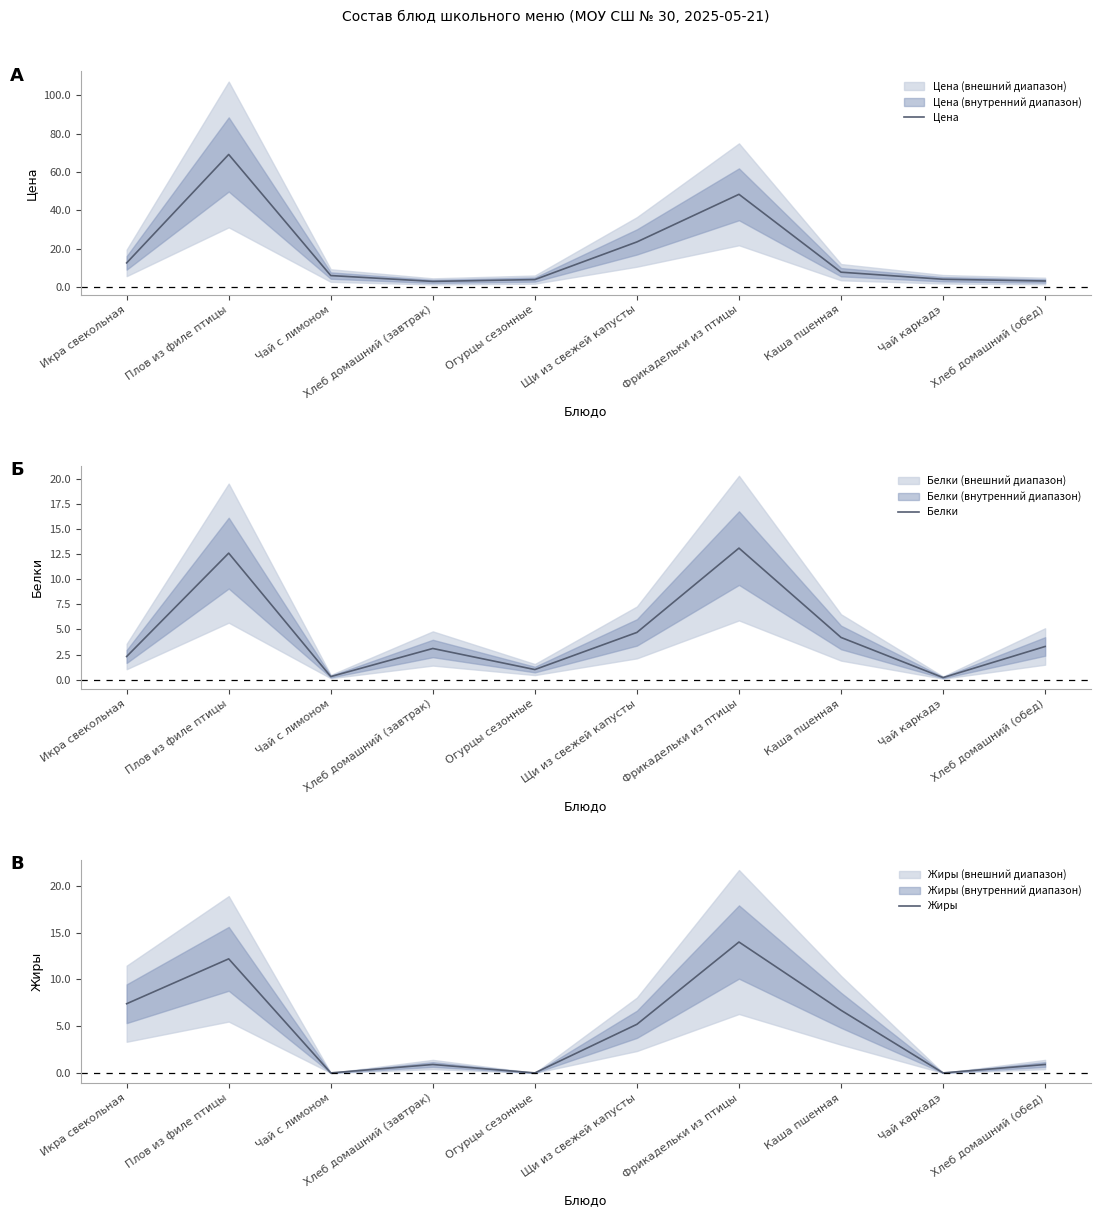

Rank the series at Икра свекольная from lowest to highest value.

Белки, Жиры, Цена